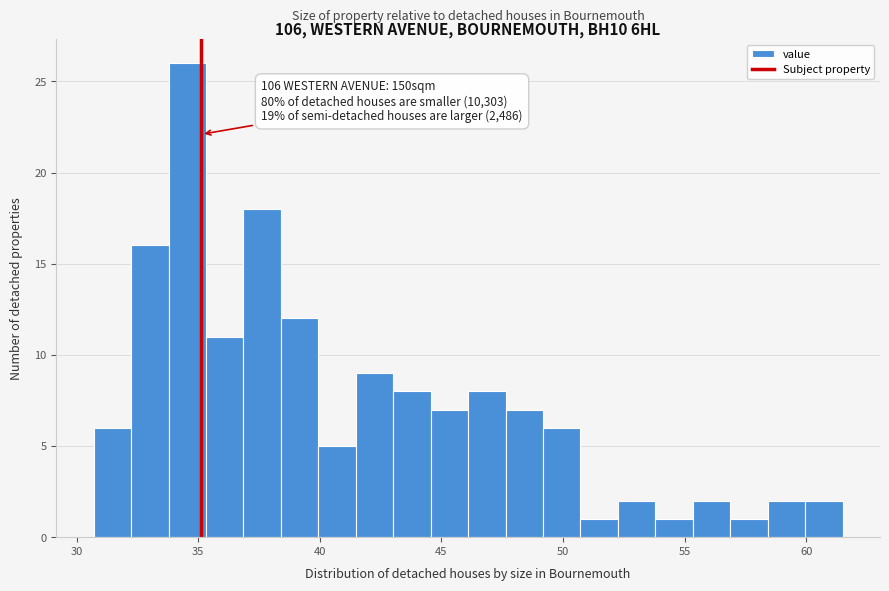

Read against the x-axis, roughly where is the centre of the tallest bar?

34.5